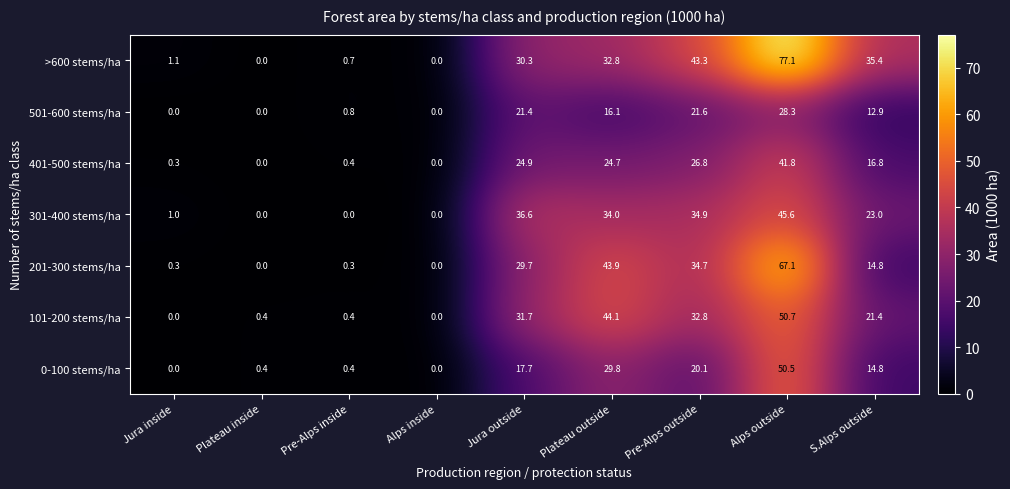

Which category has the highest value across all series?

Alps outside